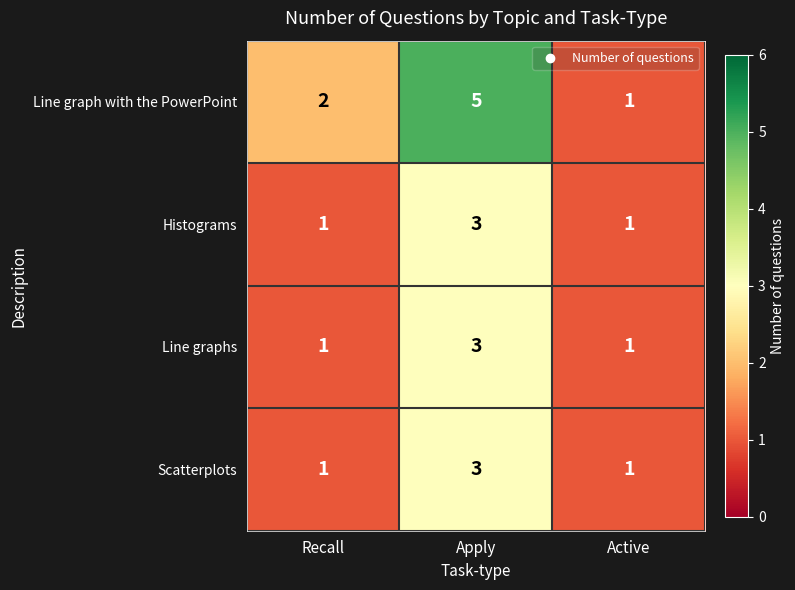

Count the number of data series in this chart.

4